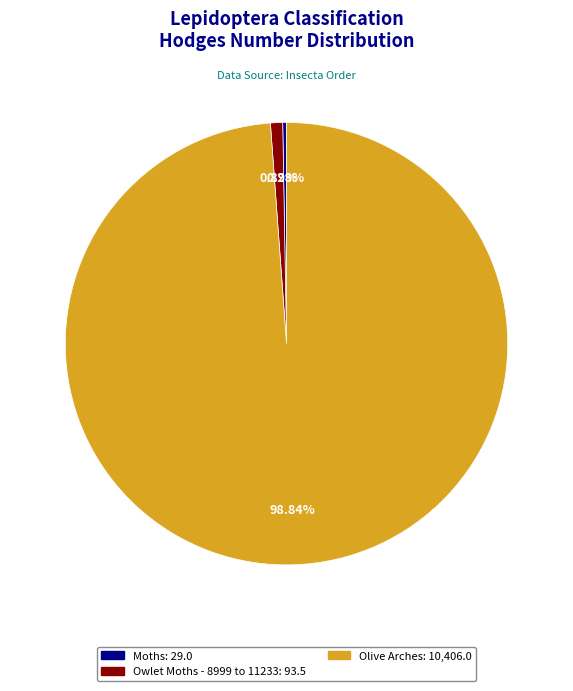

Which category has the biggest portion of the pie?

Olive Arches